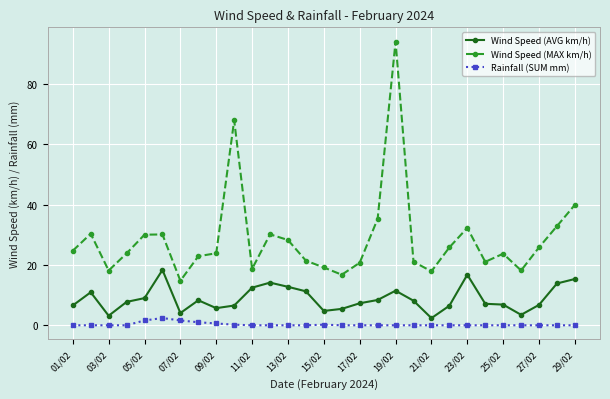

Which series has the widest spread of values?

Wind Speed (MAX km/h)